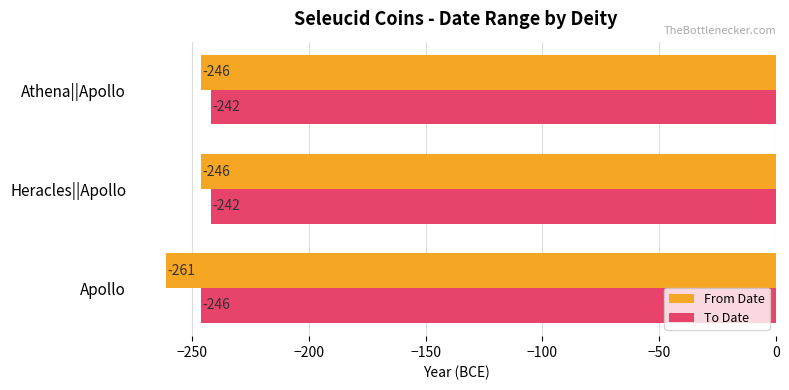

What is the difference between the maximum and minimum values in the From Date series?

15